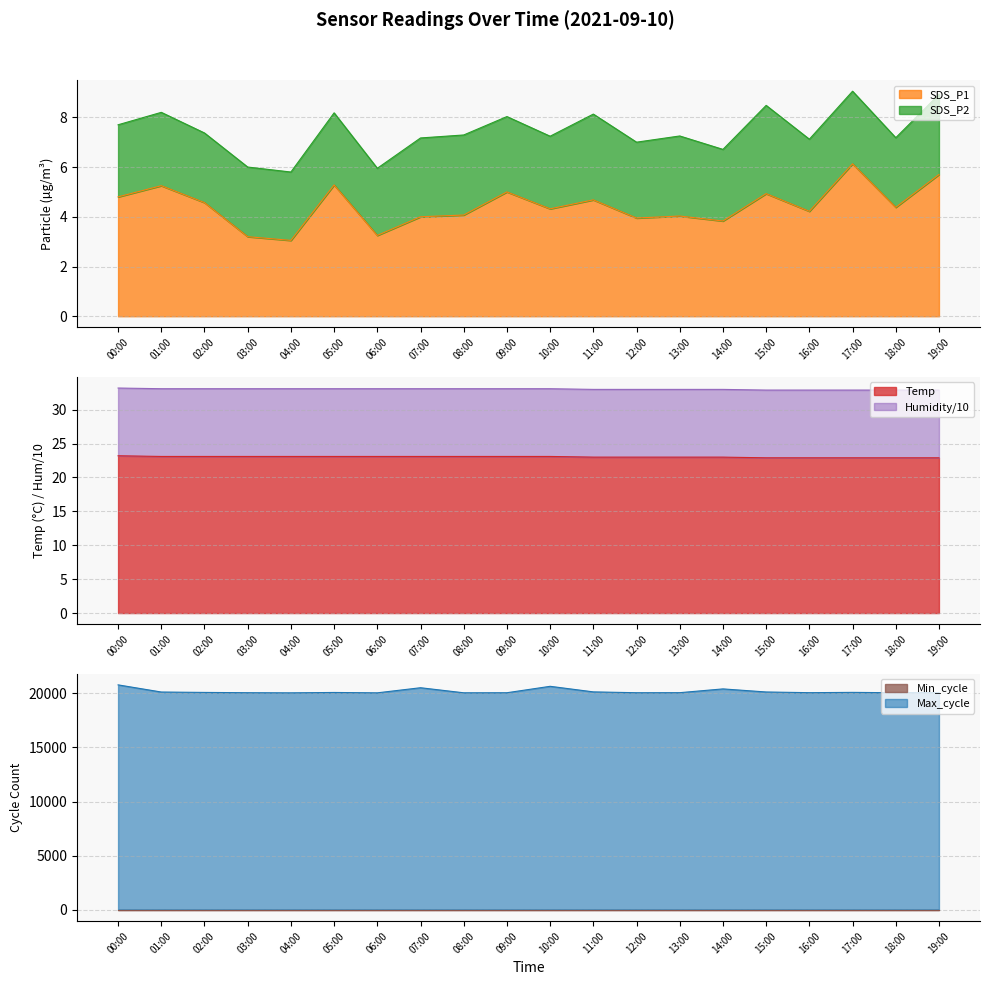

At which category is the sum across all series the highest?

00:00